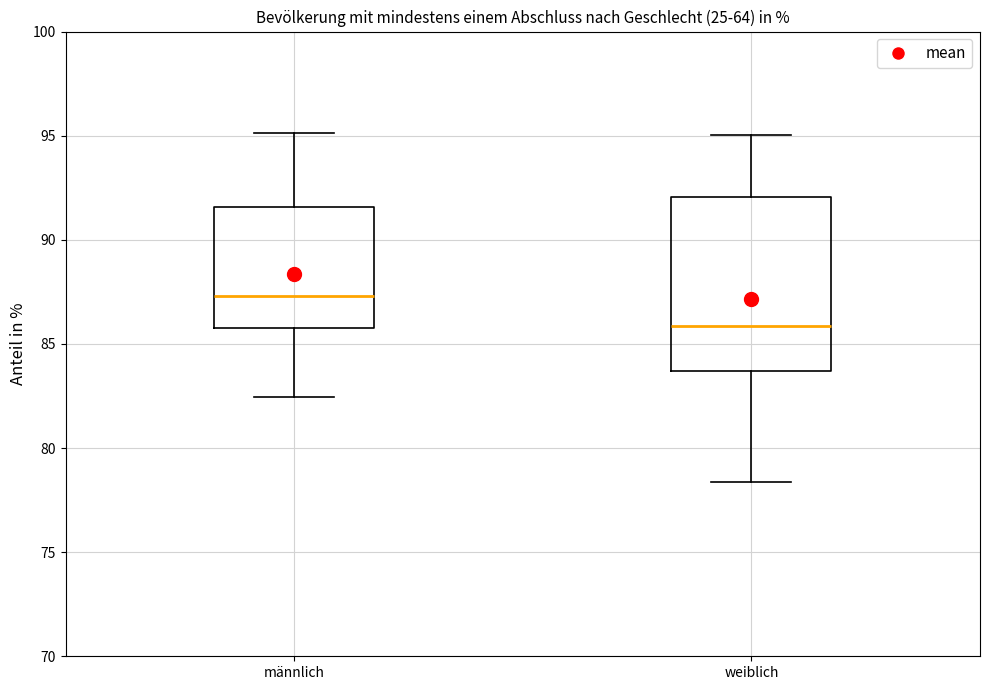

Which box is the tallest, from its lower edge to its upper edge?

weiblich